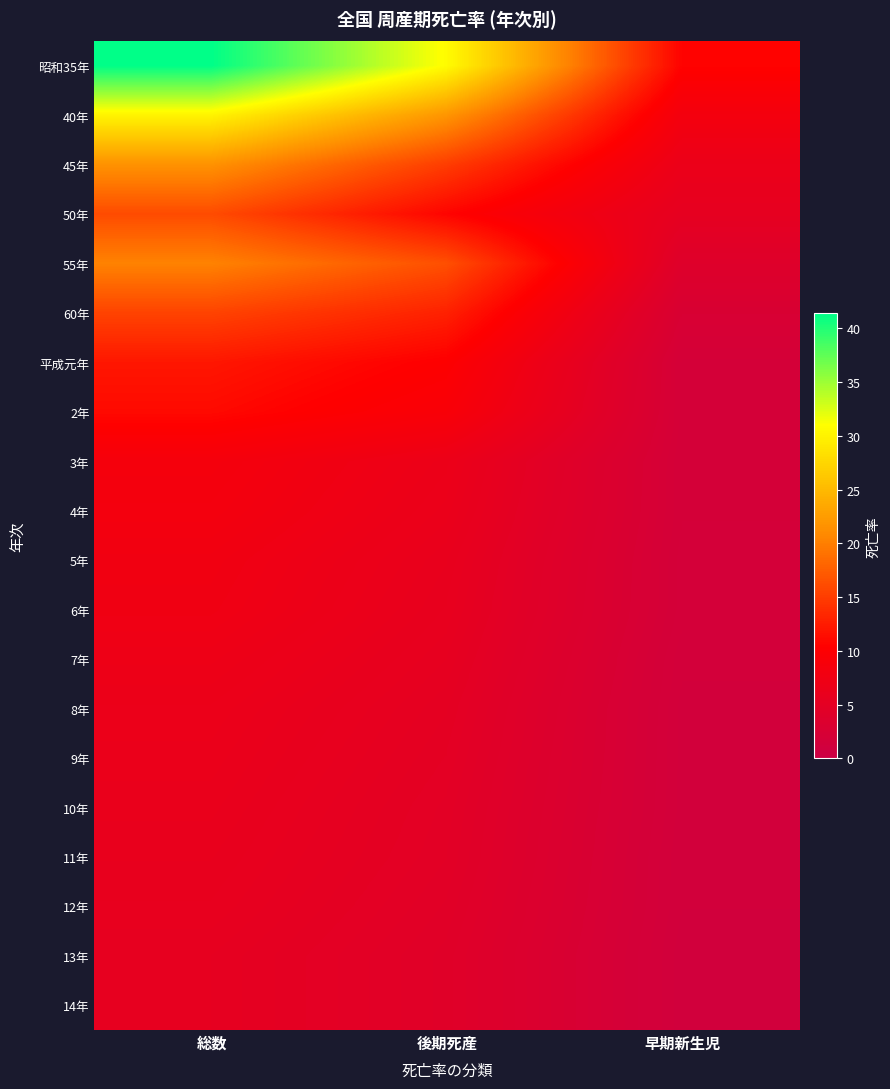

What is the spread (max minus min) of values at 早期新生児?

9.4